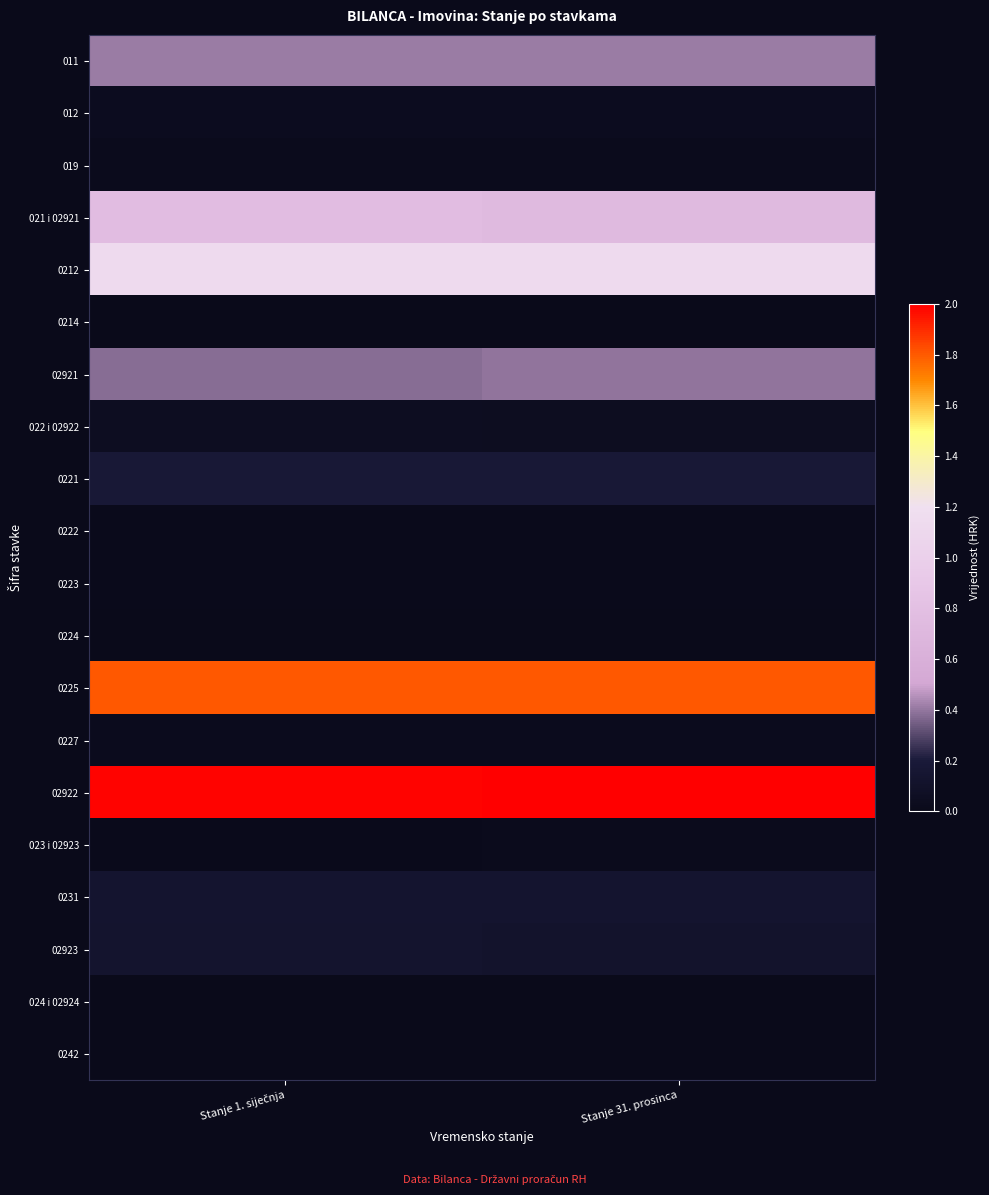

Reading left to right, what are all the values shown in this chart?

011: Stanje 1. siječnja=0.4	Stanje 31. prosinca=0.4
012: Stanje 1. siječnja=0.0	Stanje 31. prosinca=0.0
019: Stanje 1. siječnja=0.0	Stanje 31. prosinca=0.0
021 i 02921: Stanje 1. siječnja=0.8	Stanje 31. prosinca=0.7
0212: Stanje 1. siječnja=1.1	Stanje 31. prosinca=1.1
0214: Stanje 1. siječnja=0.0	Stanje 31. prosinca=0.0
02921: Stanje 1. siječnja=0.4	Stanje 31. prosinca=0.4
022 i 02922: Stanje 1. siječnja=0.1	Stanje 31. prosinca=0.0
0221: Stanje 1. siječnja=0.2	Stanje 31. prosinca=0.2
0222: Stanje 1. siječnja=0.0	Stanje 31. prosinca=0.0
0223: Stanje 1. siječnja=0.0	Stanje 31. prosinca=0.0
0224: Stanje 1. siječnja=0.0	Stanje 31. prosinca=0.0
0225: Stanje 1. siječnja=1.8	Stanje 31. prosinca=1.8
0227: Stanje 1. siječnja=0.0	Stanje 31. prosinca=0.0
02922: Stanje 1. siječnja=2.0	Stanje 31. prosinca=2.0
023 i 02923: Stanje 1. siječnja=0.0	Stanje 31. prosinca=0.0
0231: Stanje 1. siječnja=0.1	Stanje 31. prosinca=0.1
02923: Stanje 1. siječnja=0.1	Stanje 31. prosinca=0.1
024 i 02924: Stanje 1. siječnja=0.0	Stanje 31. prosinca=0.0
0242: Stanje 1. siječnja=0.0	Stanje 31. prosinca=0.0